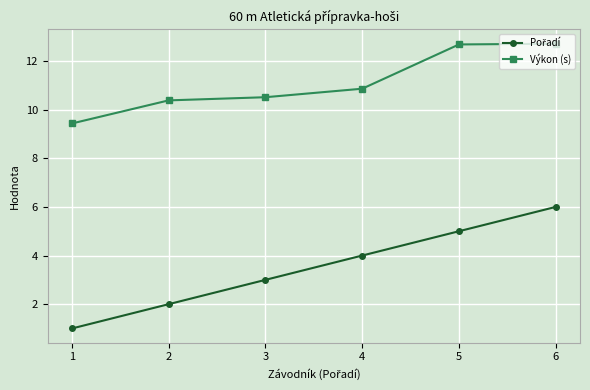

What is the difference between the maximum and minimum values in the Výkon (s) series?

3.3